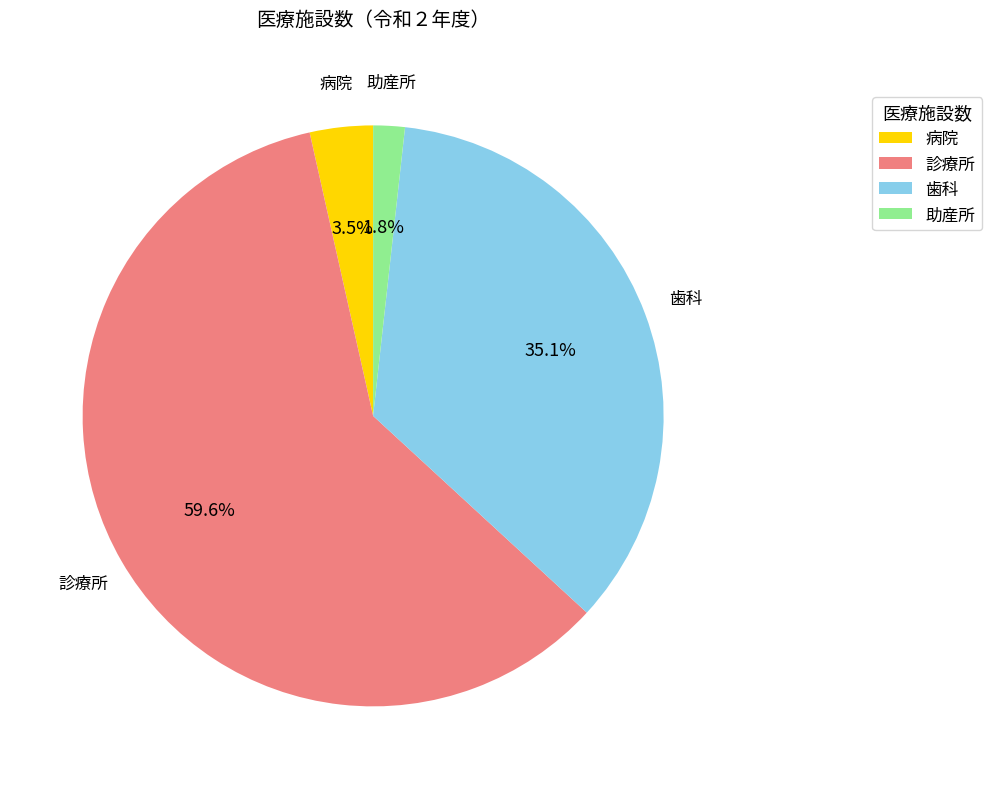

What percentage is the 助産所 slice, to the nearest percent?

2%